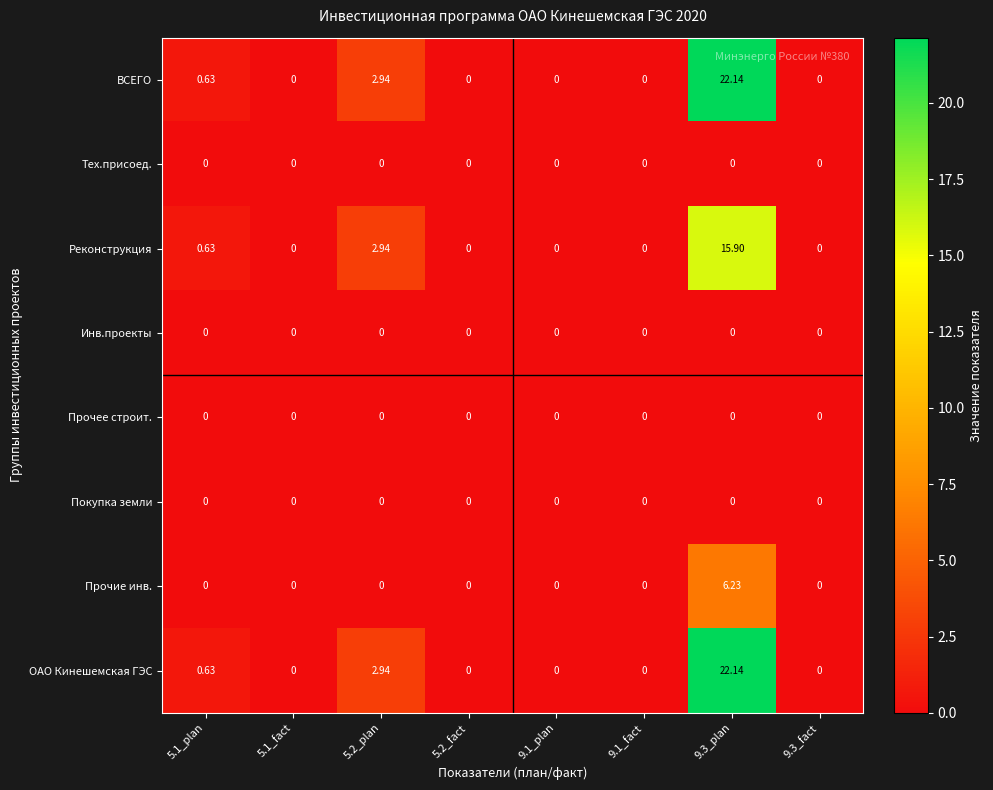

Between 5.2_fact and 9.3_fact, which series saw the biggest shift?

ВСЕГО